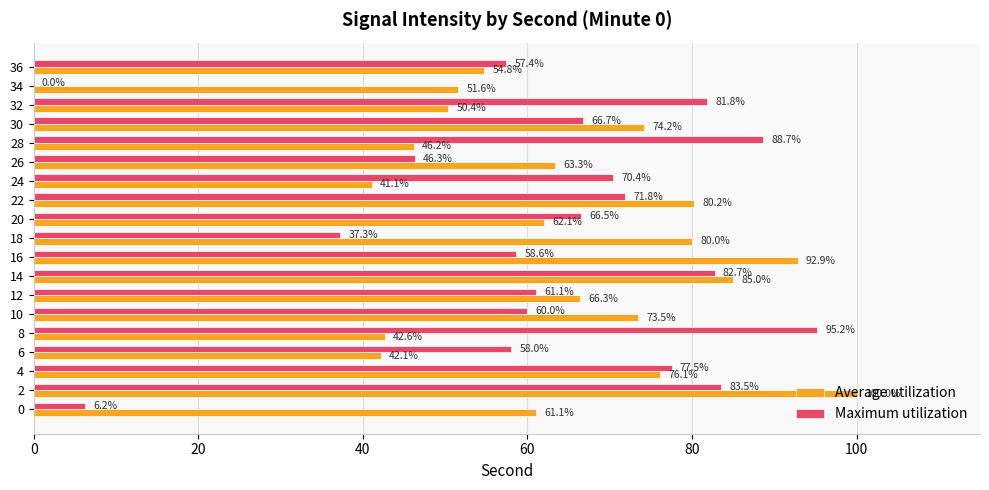

Where is Maximum utilization nearest to the value 47?

26